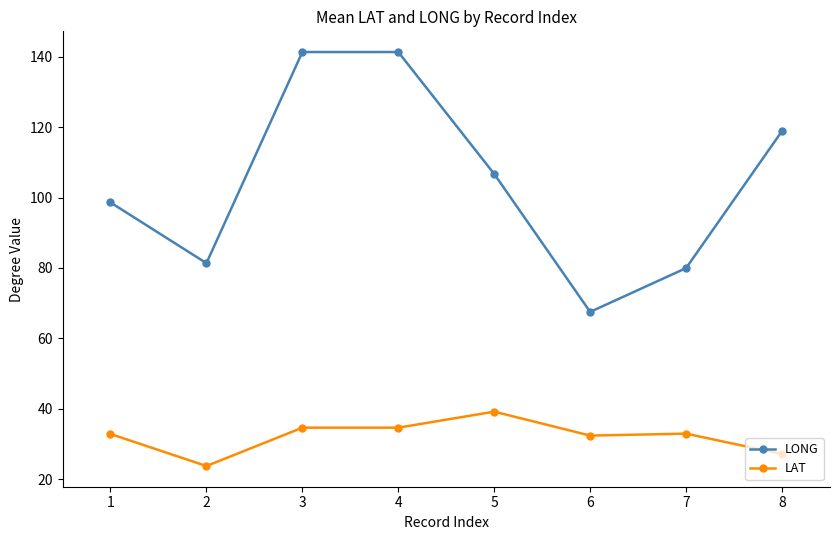

The value of LAT at 8 is 27.1. True or false?

True